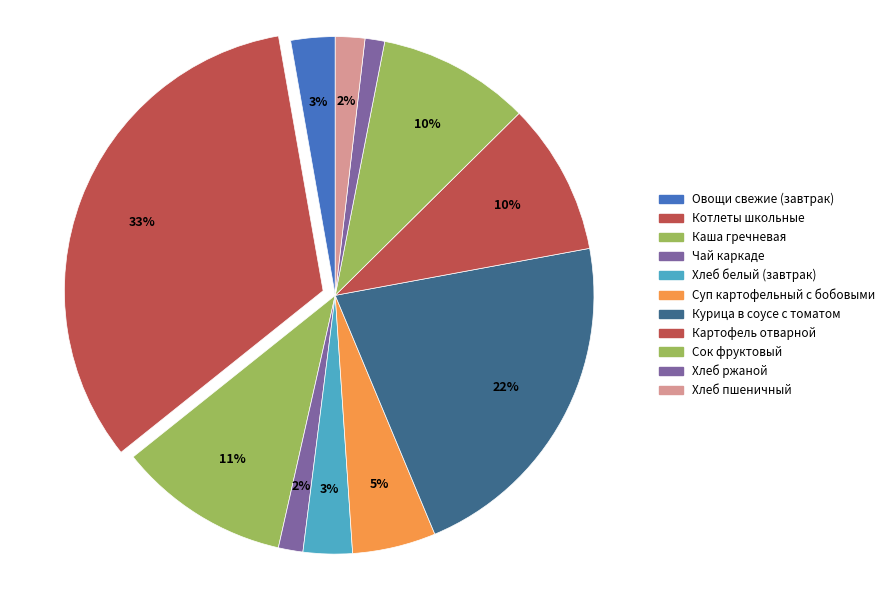

What is the largest slice in the pie chart?

КОТЛЕТЫ ШКОЛЬНЫЕ